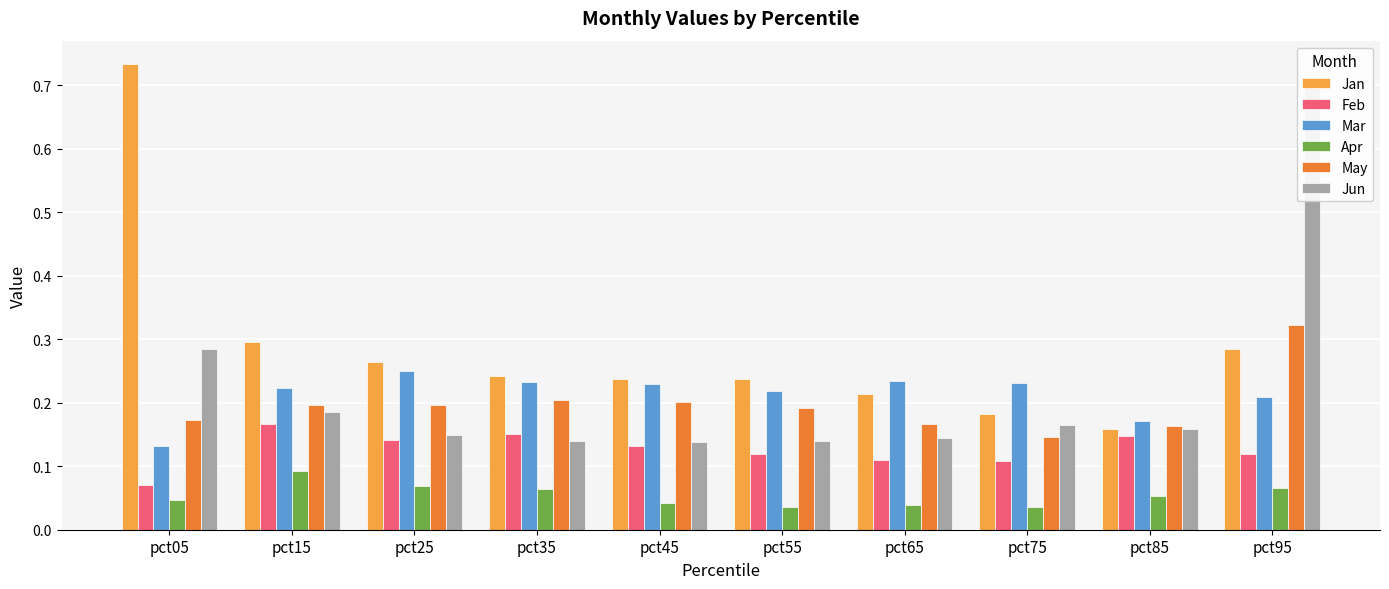

What is the total value across all series at pct45?

1.0